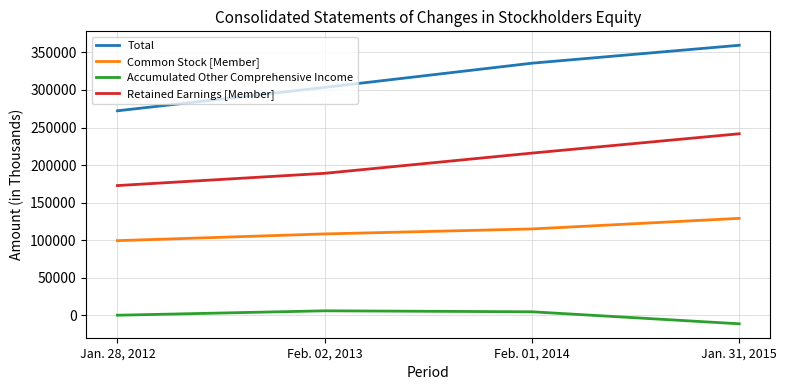

What are all the series names shown in the legend?

Total, Common Stock [Member], Accumulated Other Comprehensive Income, Retained Earnings [Member]